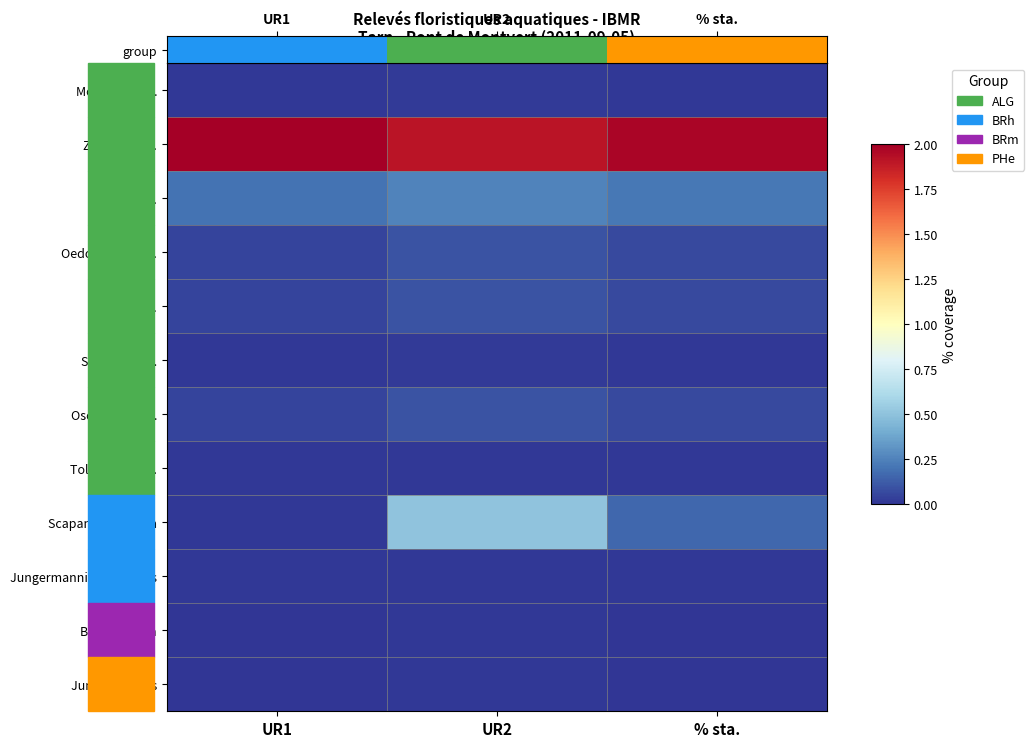

What is the total value across all series at UR1?

2.4